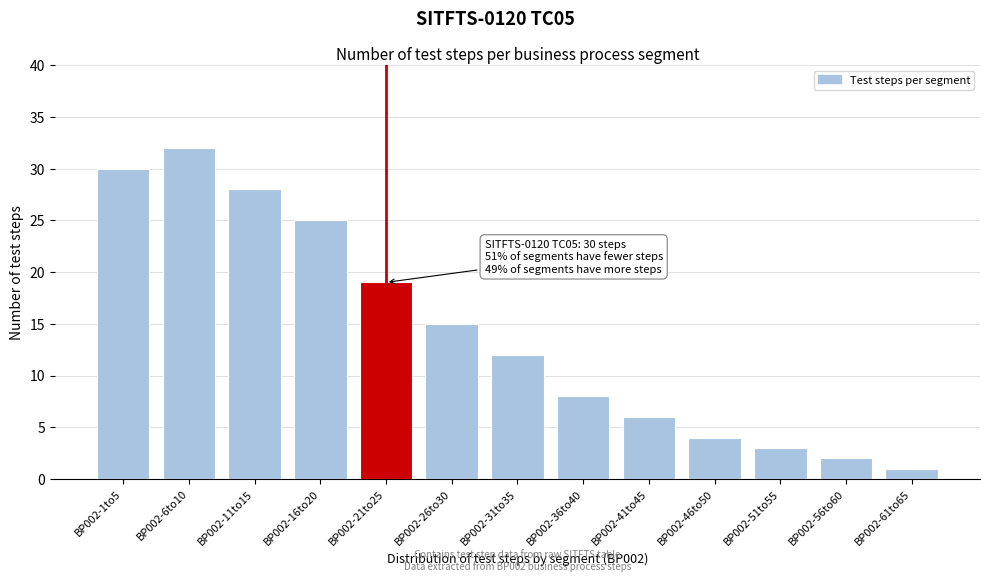

Reading left to right, transcribe all the data shown in this chart.

BP002-1to5=30	BP002-6to10=32	BP002-11to15=28	BP002-16to20=25	BP002-21to25=19	BP002-26to30=15	BP002-31to35=12	BP002-36to40=8	BP002-41to45=6	BP002-46to50=4	BP002-51to55=3	BP002-56to60=2	BP002-61to65=1